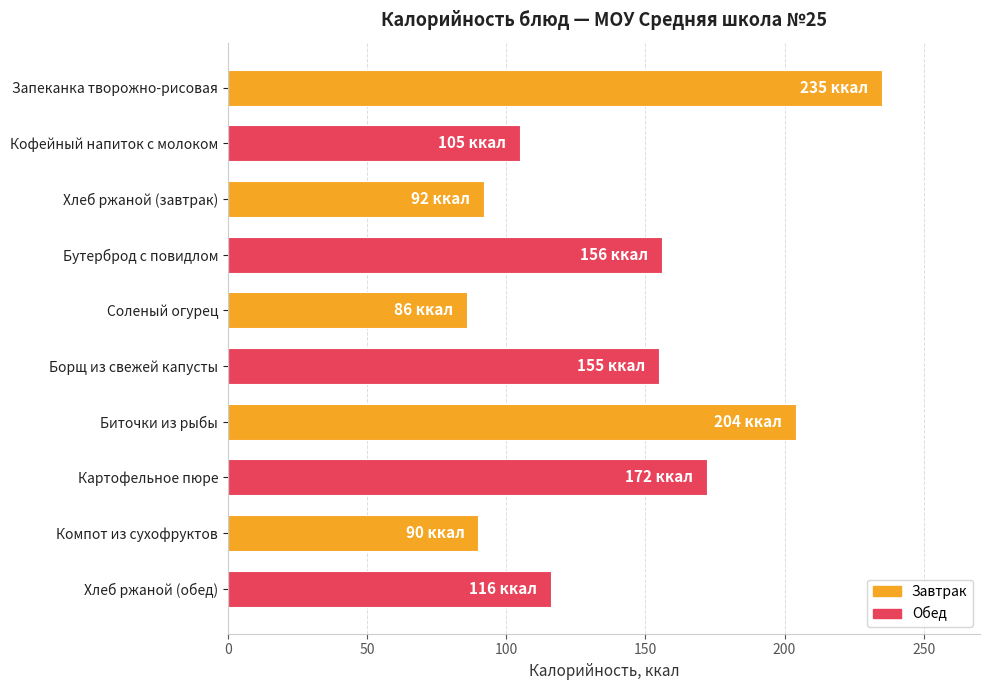

What value does the data have at Хлеб ржаной (обед), to the nearest 5?

115